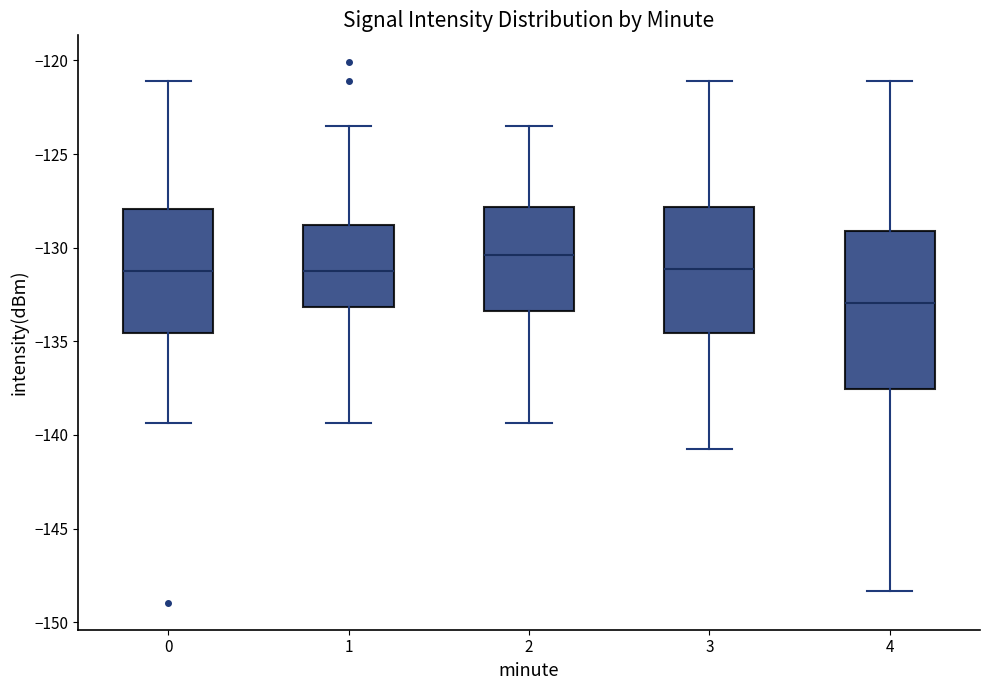

Where does the upper whisker of the box at x = 4 end on the y-axis? The values are not printed on the chart, so give them approximately, as read against the axis.

-121.0